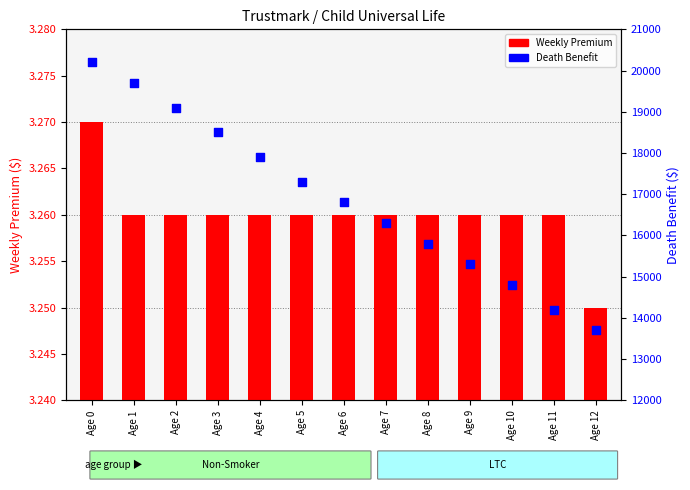

What are all the series names shown in the legend?

Weekly Premium, Death Benefit